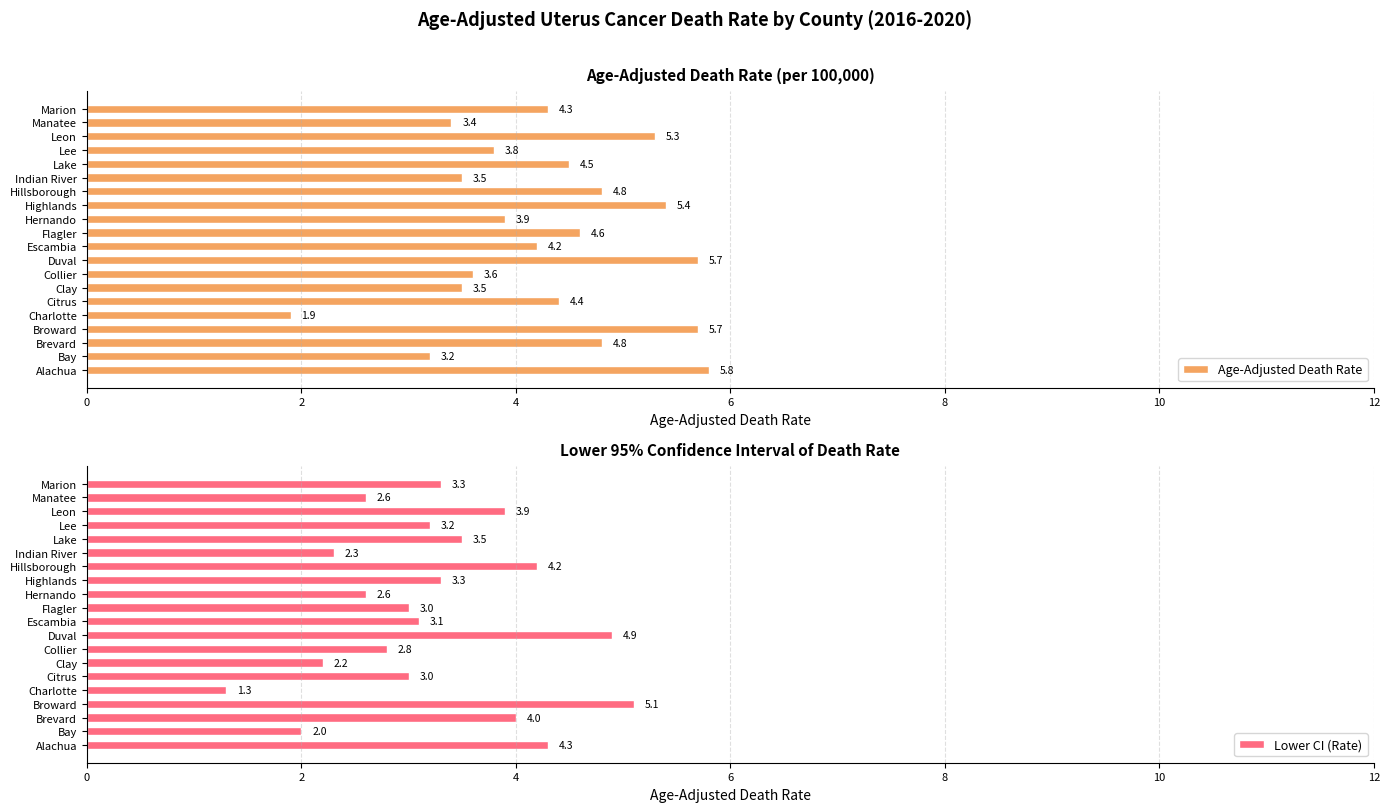

What is the sum of all Lower CI (Rate) values?

64.6